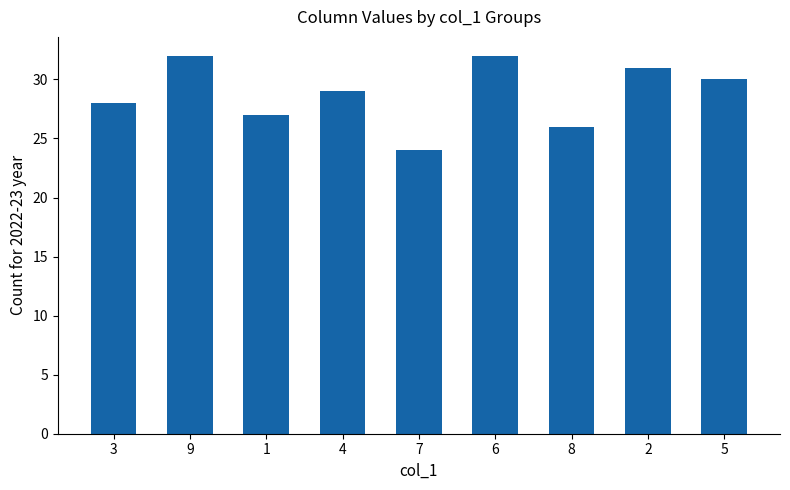

What position from the right is 1?

7